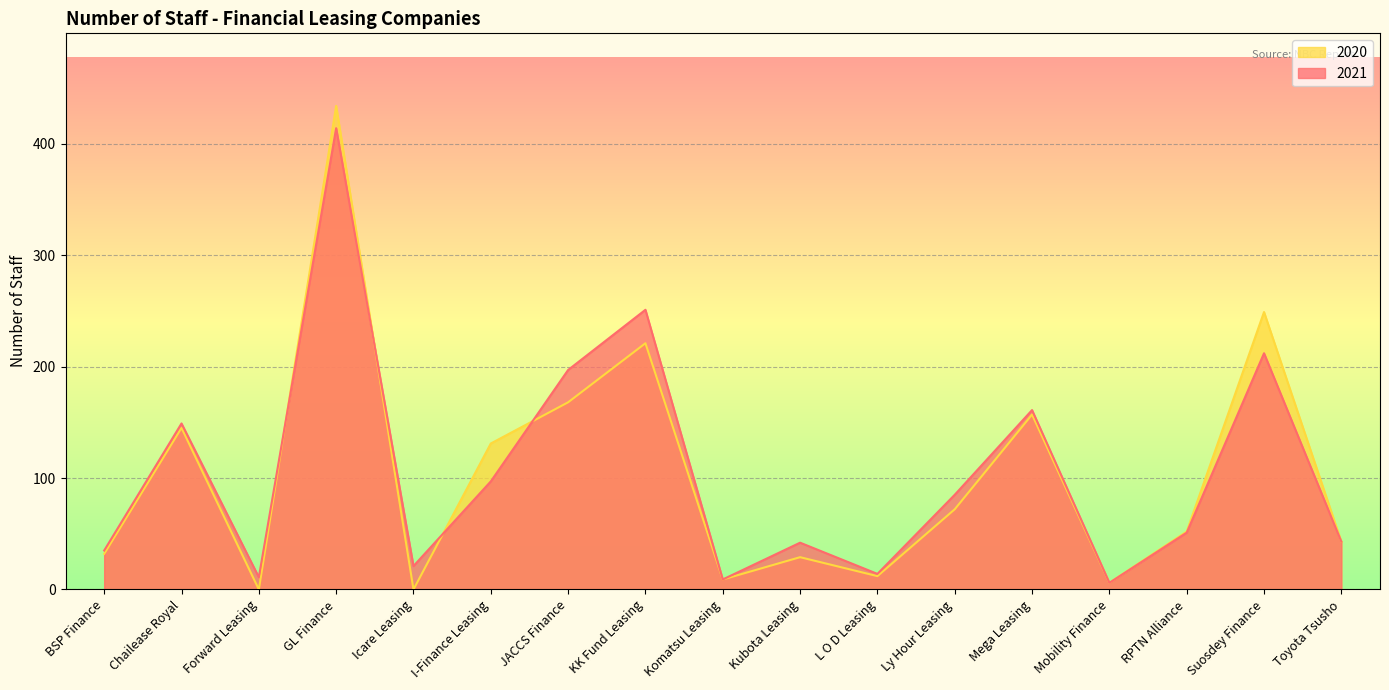

Which category has the highest value across all series?

GL Finance